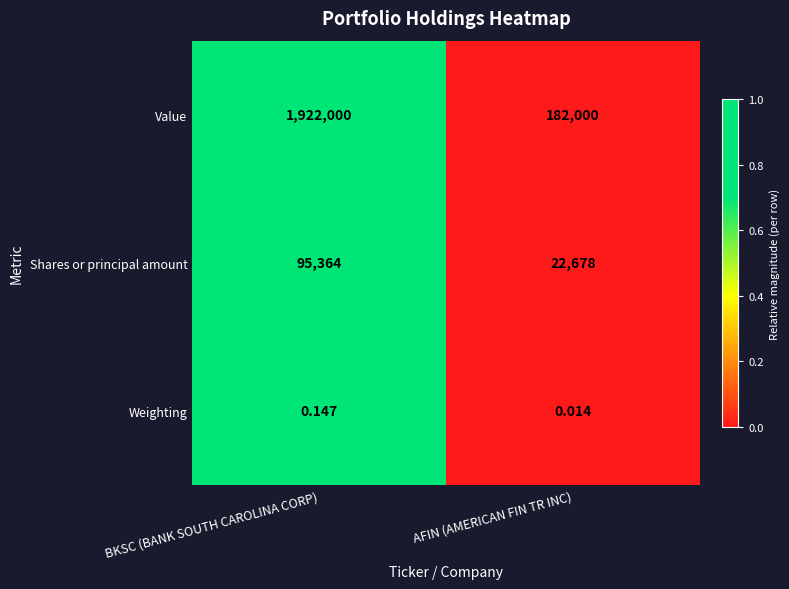

Which series has the widest spread of values?

Value